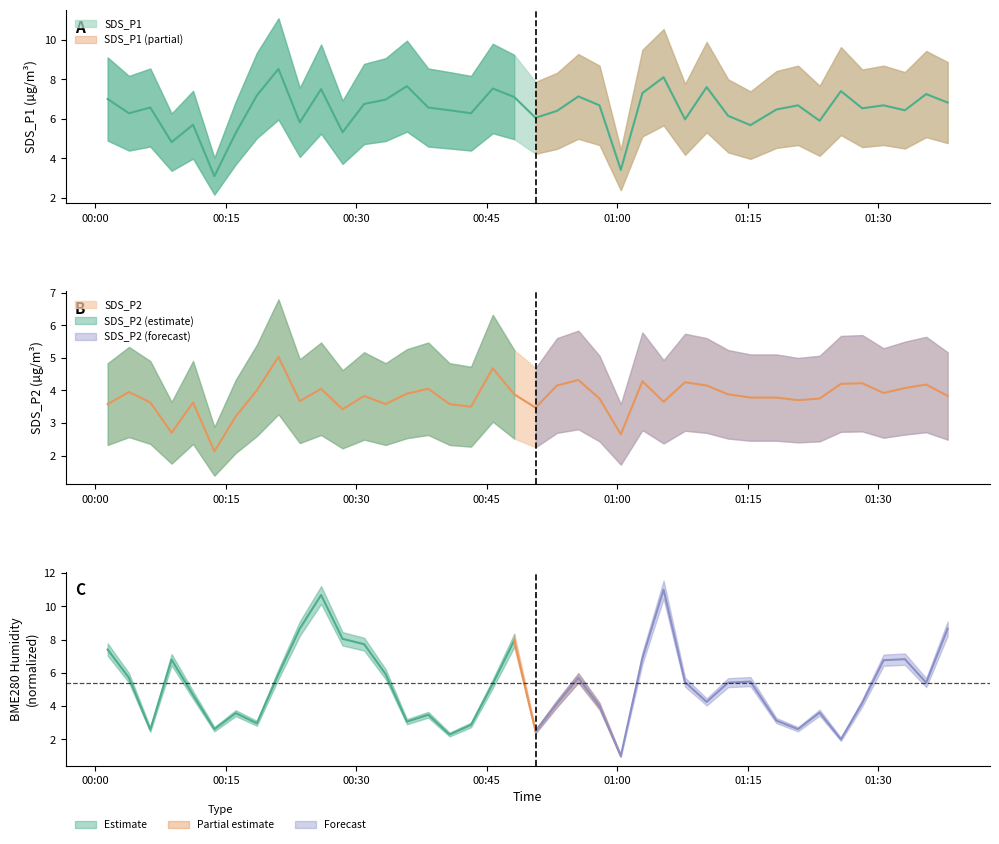

What is the difference between the highest and lowest values at 2021/12/31 01:07:47?

1.7